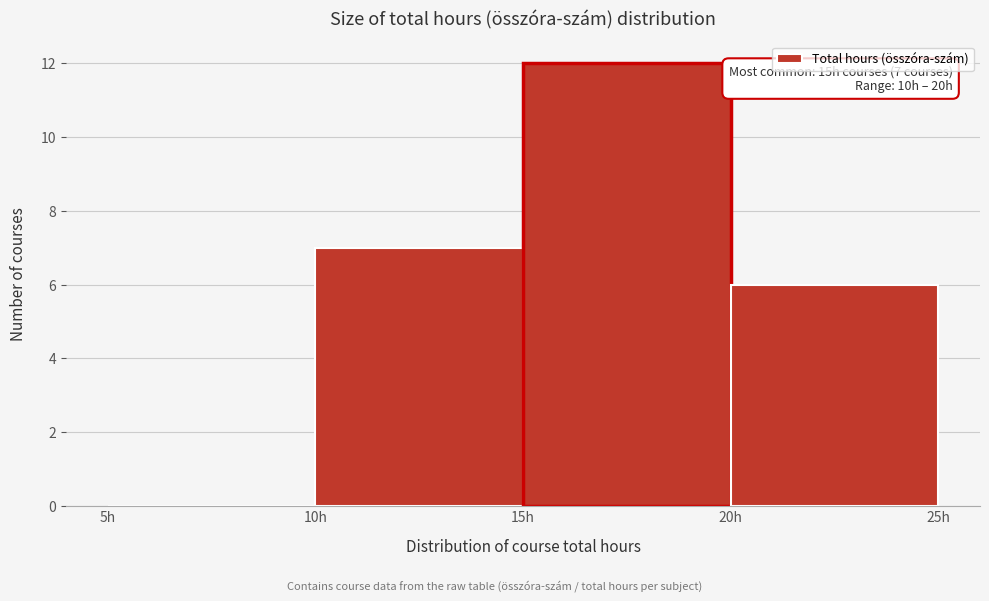

Which range on the x-axis has the tallest bar?

15 to 20